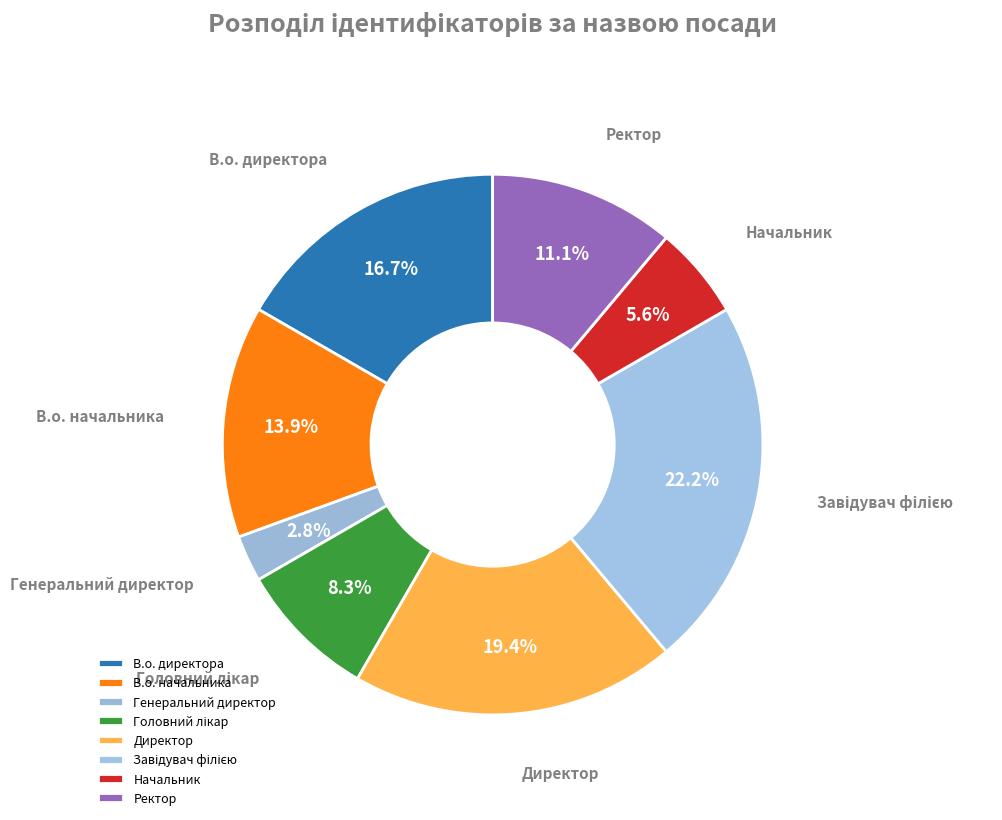

What is the smallest slice in the pie chart?

Генеральний директор